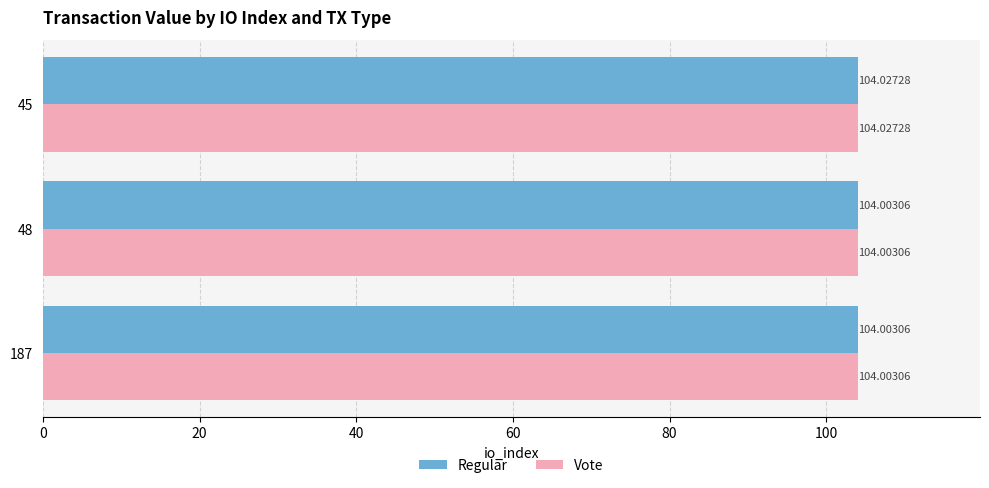

What is the total value across all series at 48?

208.0